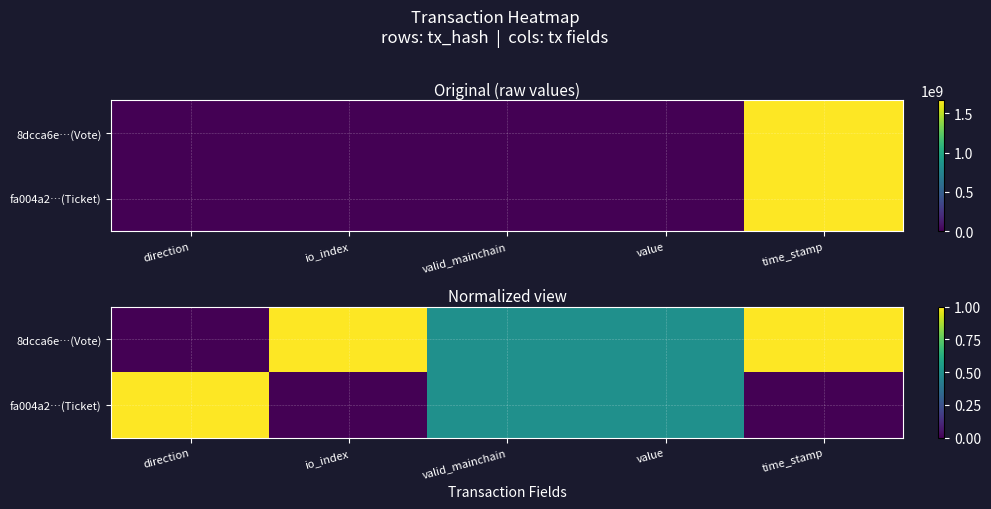

Between valid_mainchain and direction, which is larger?

valid_mainchain